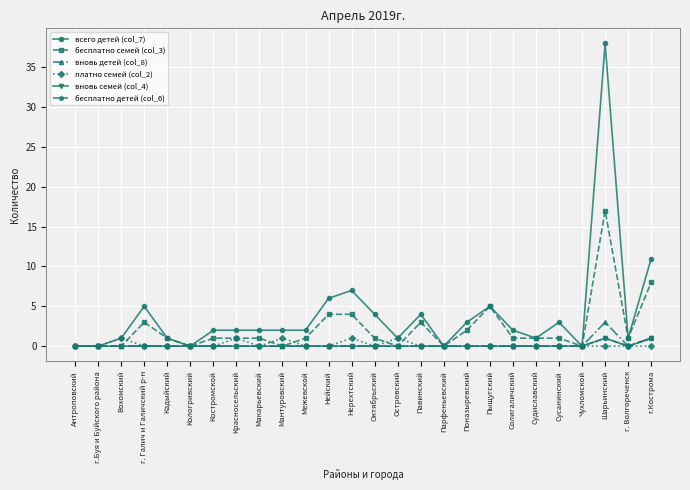

Where is the first local maximum for вновь детей (col_8)?

Шарьинский